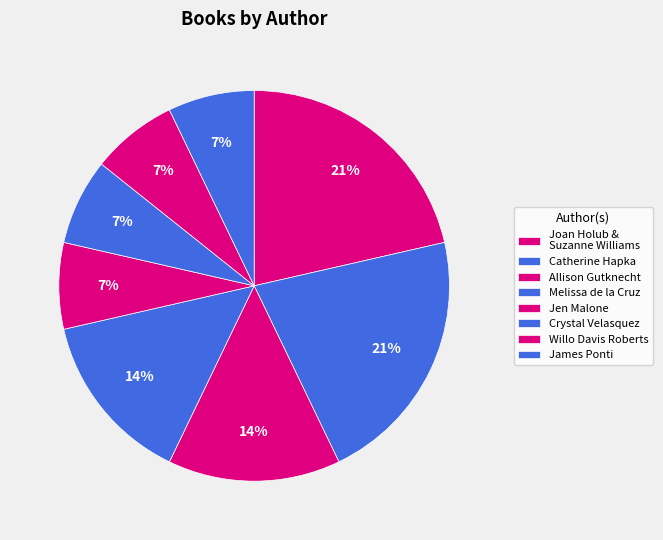

How many segments does this pie chart have?

8